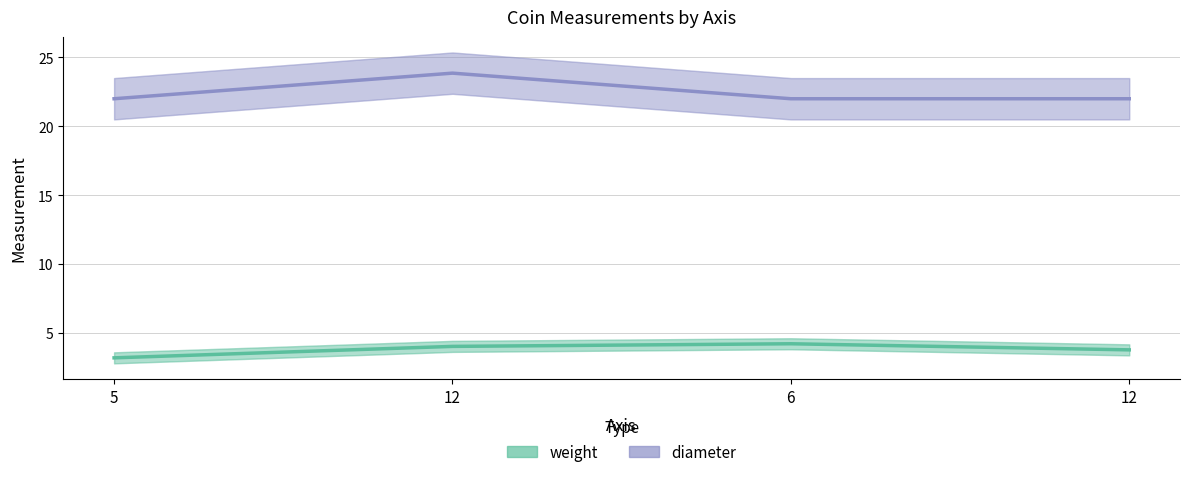

At 6, list the series in order from smallest to largest.

weight, diameter